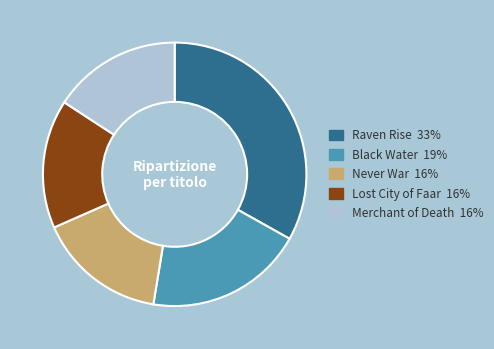

Is it true that Merchant of Death is 16% of the pie?

True